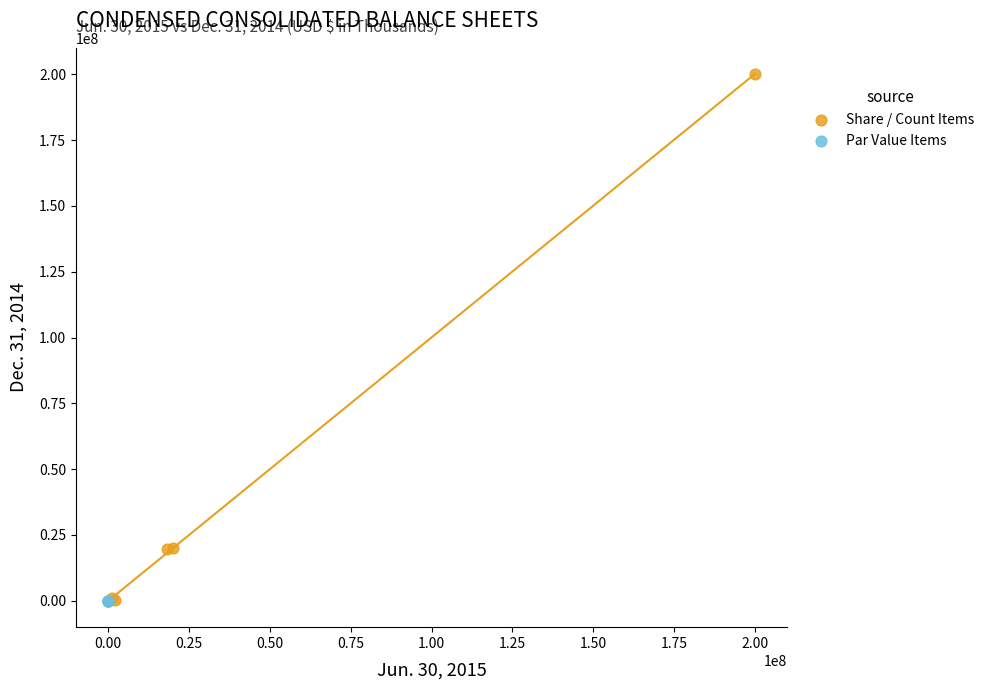

Which series contains the highest Y value?

Share / Count Items